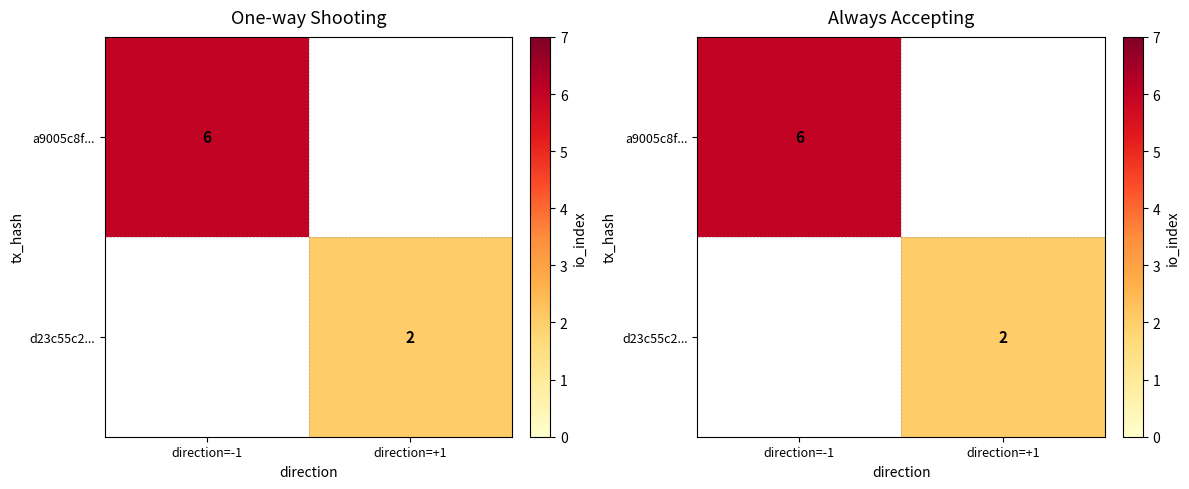

At which category does the chart reach its minimum across all series?

direction=+1